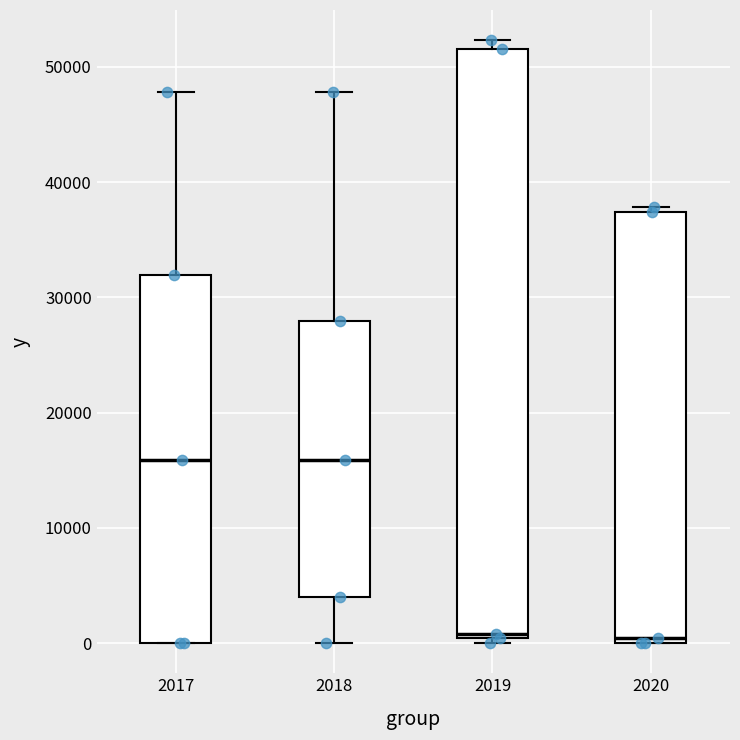

Comparing the boxes themselves (not the whiskers), which one is the tallest?

2019